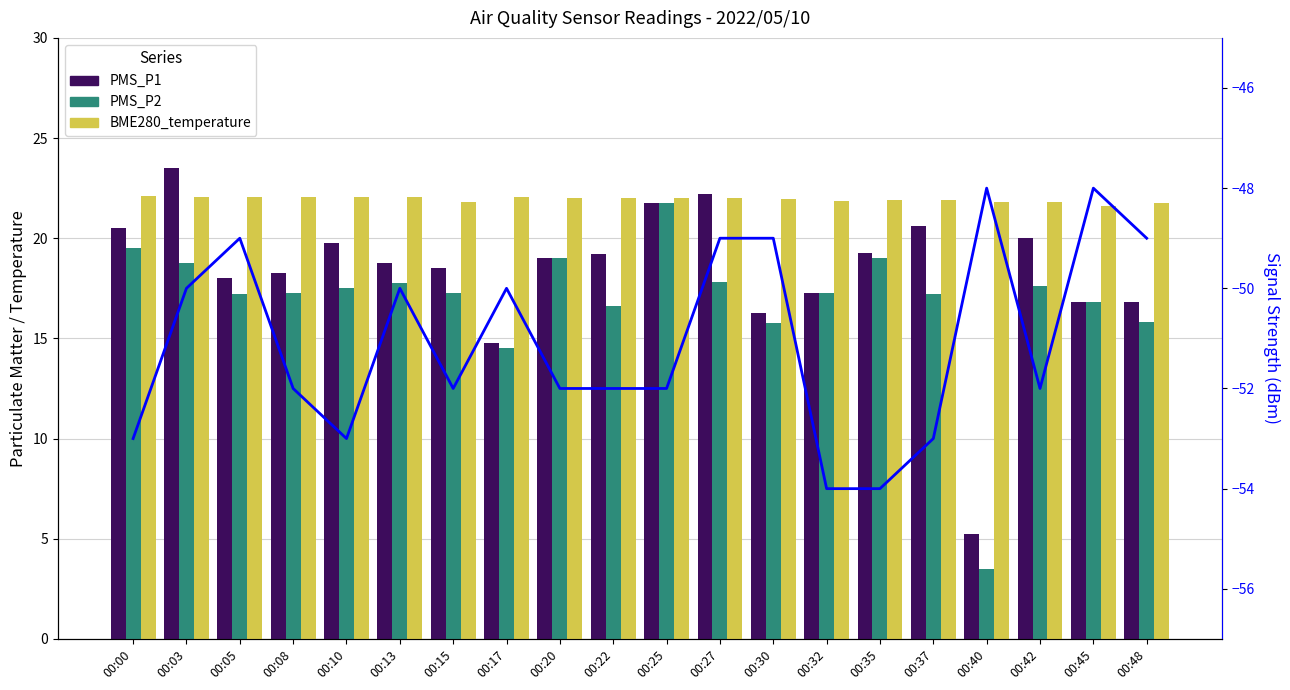

Is it true that PMS_P2 equals 5.1 at 00:45?

False